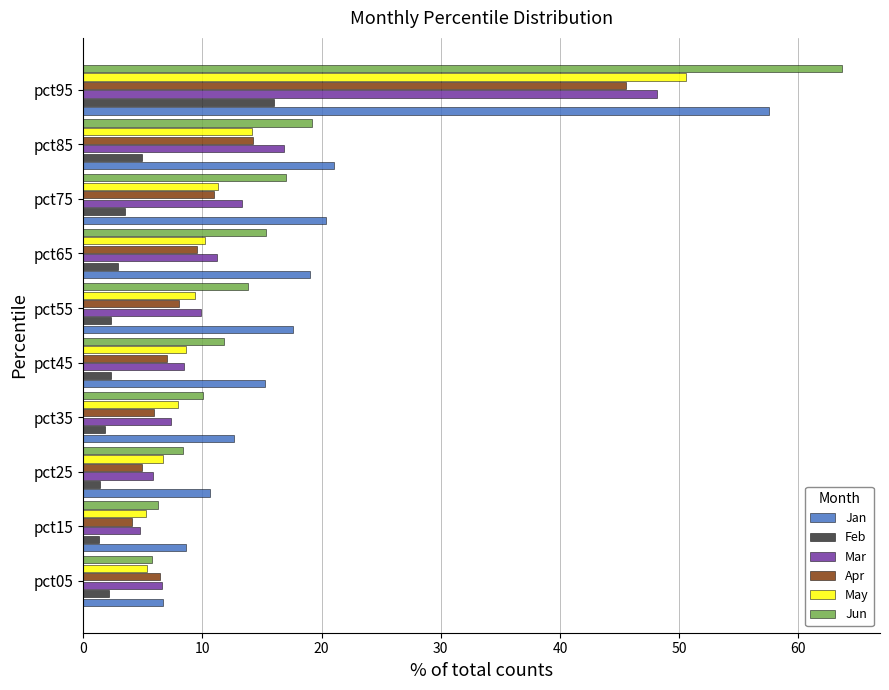

At which label is Jun closest to 34?

pct85